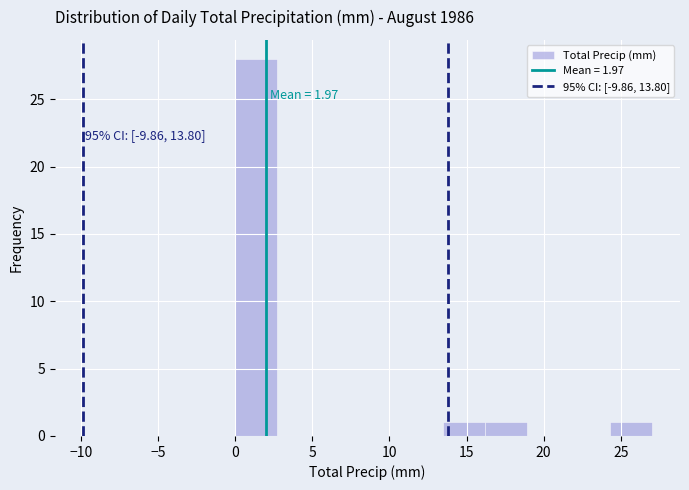

Over which range of the x-axis is the bar tallest?

0.0 to 2.7